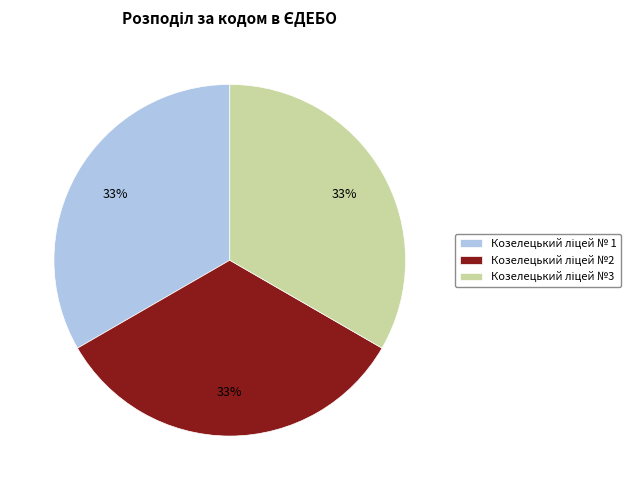

How many segments does this pie chart have?

3